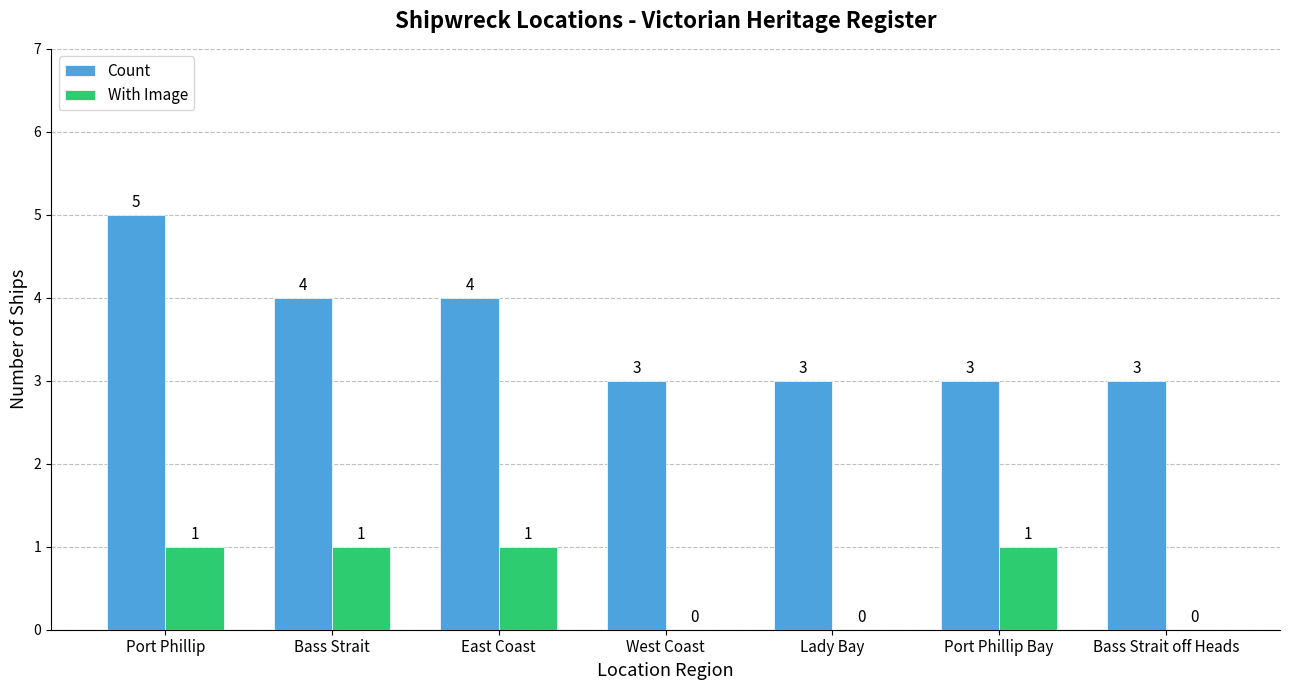

What are all the series names shown in the legend?

Count, With Image